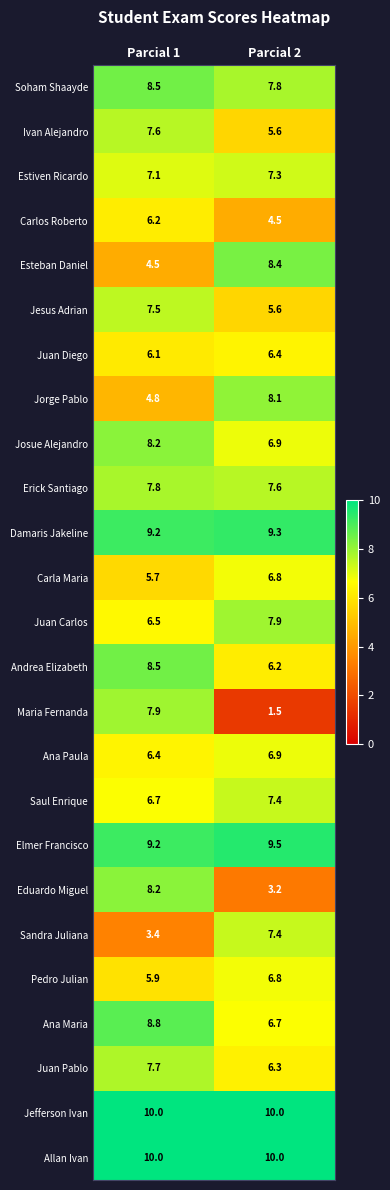

At which category is the sum across all series the highest?

Parcial 1